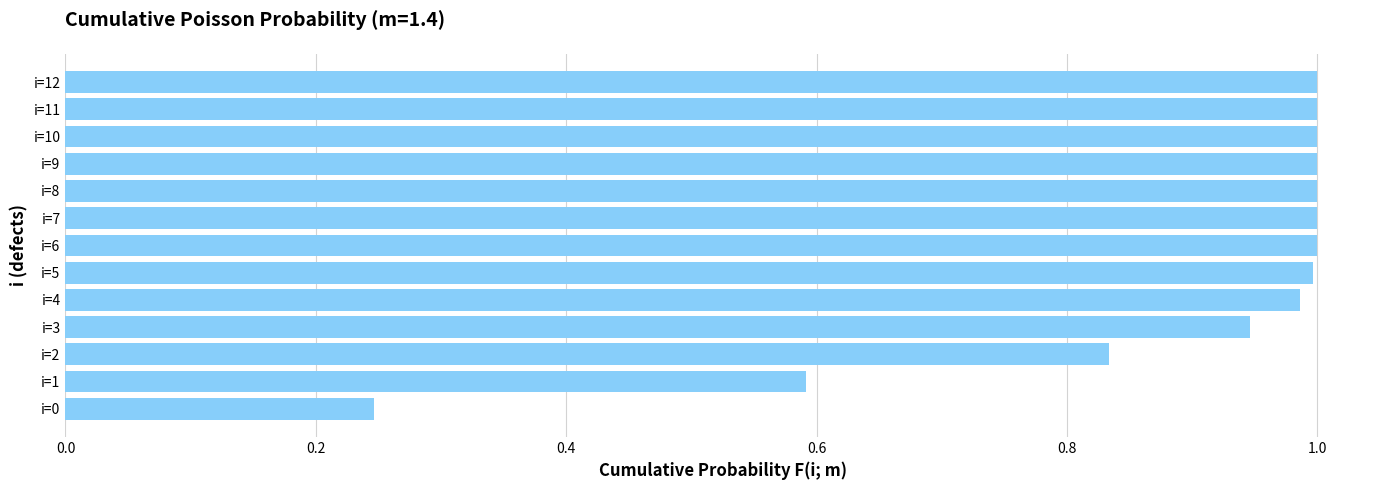

What is the difference between the maximum and second lowest values?

0.4